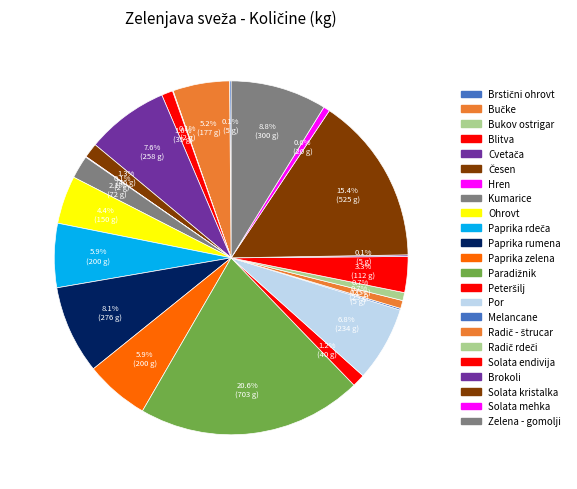

Which slice is the largest?

Paradižnik